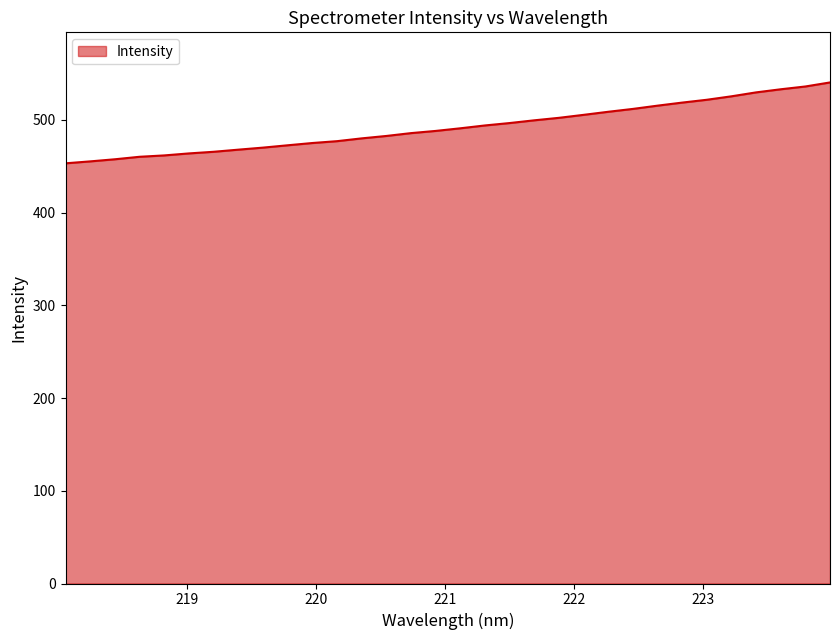

What is the maximum value shown in the chart?

540.4